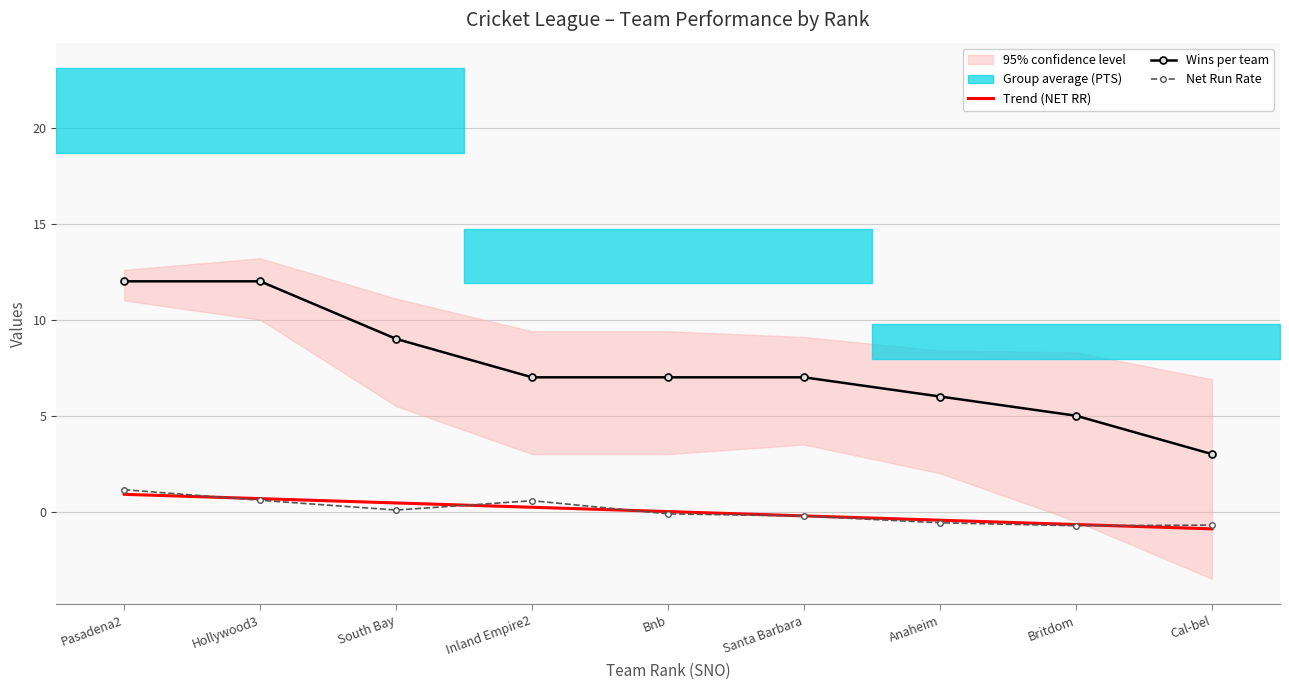

What is the highest value of the Net Run Rate series?

1.1